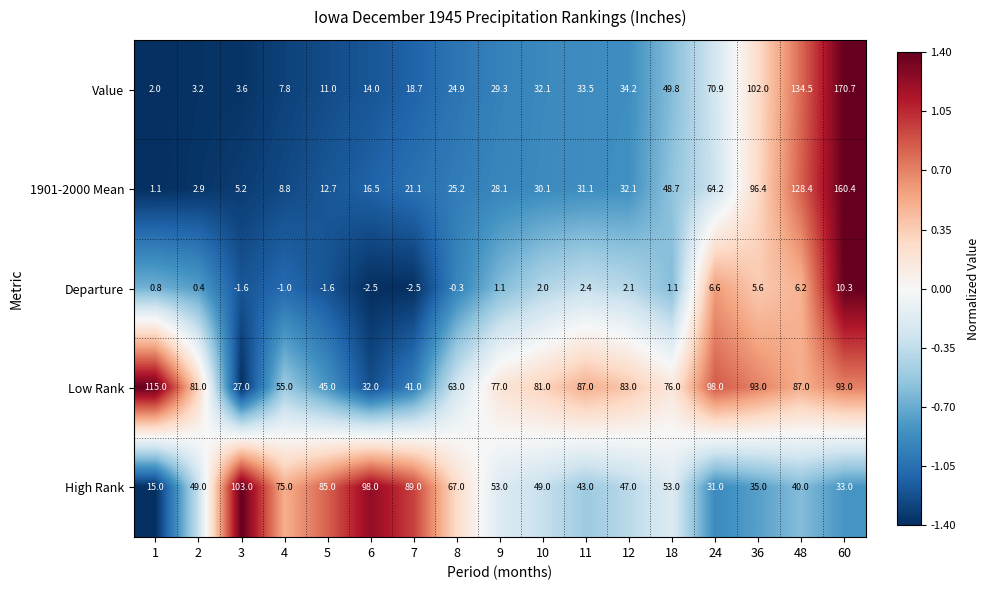

At which label is Departure closest to 3?

11